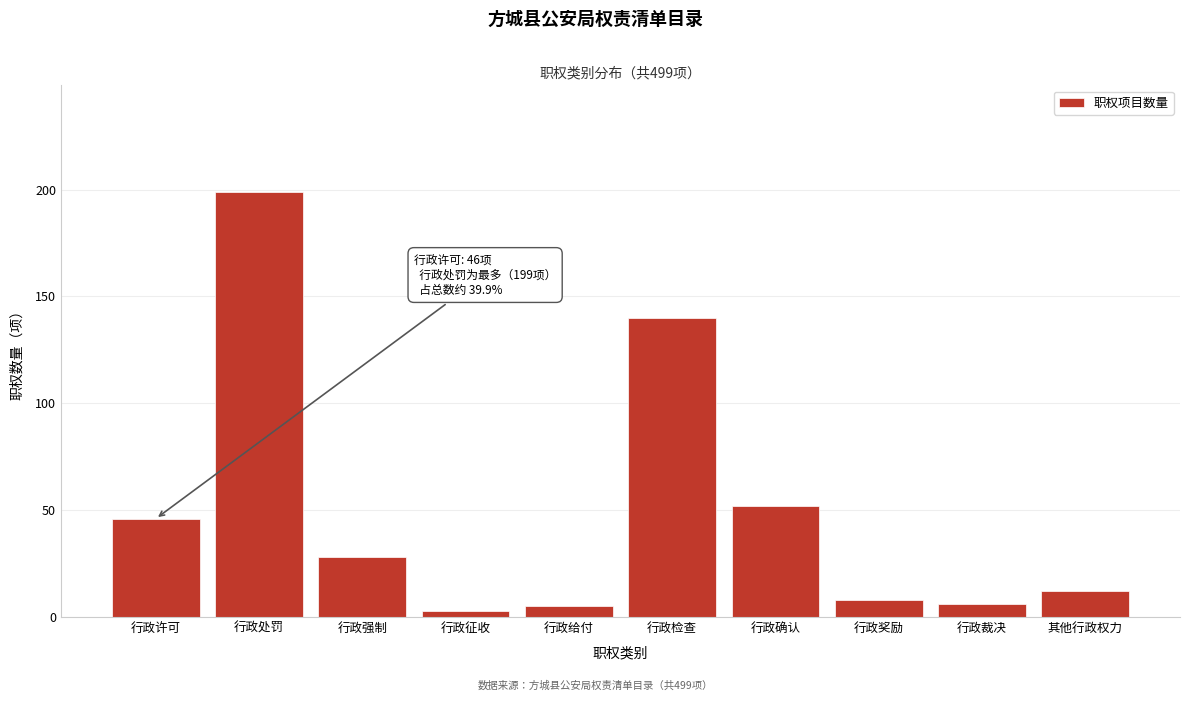

Reading left to right, list all the values displayed in this chart.

行政许可=46	行政处罚=199	行政强制=28	行政征收=3	行政给付=5	行政检查=140	行政确认=52	行政奖励=8	行政裁决=6	其他行政权力=12